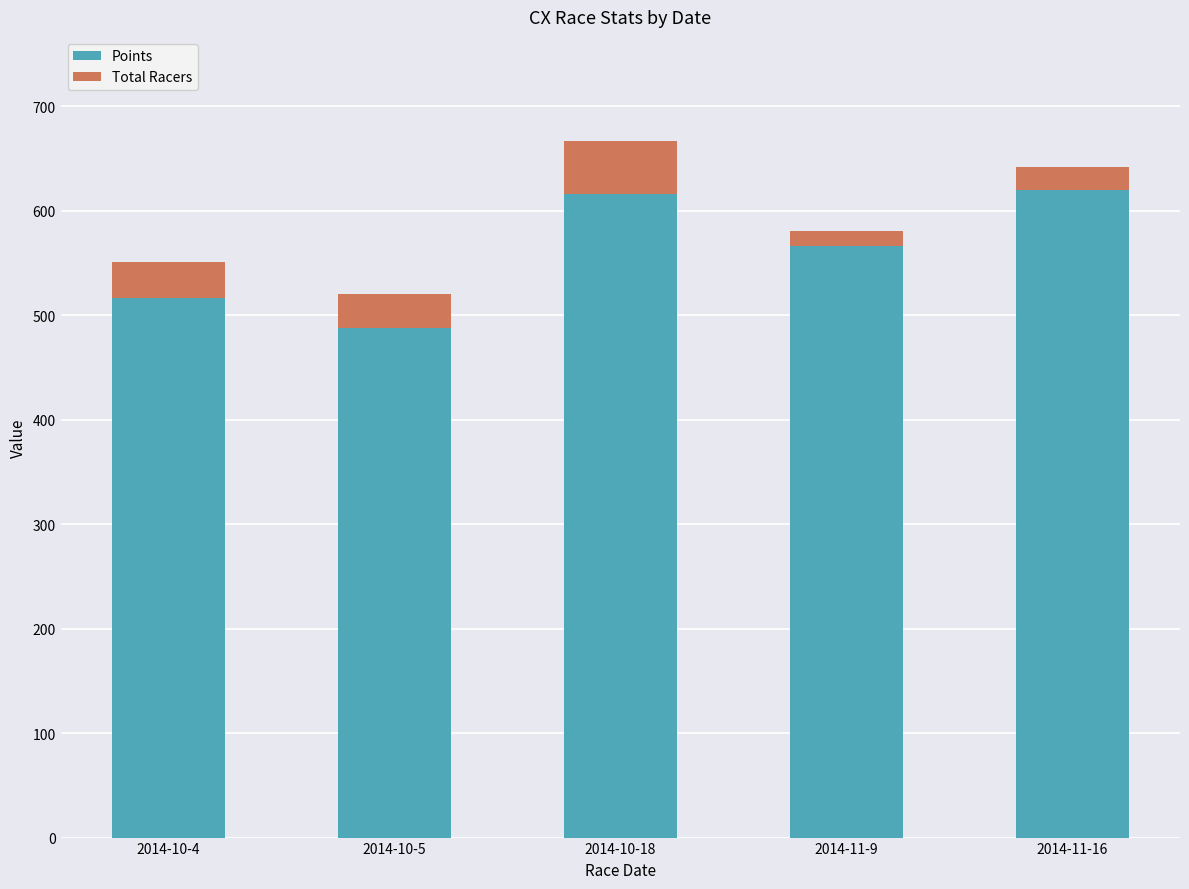

What is the sum of all Points values?

2806.2